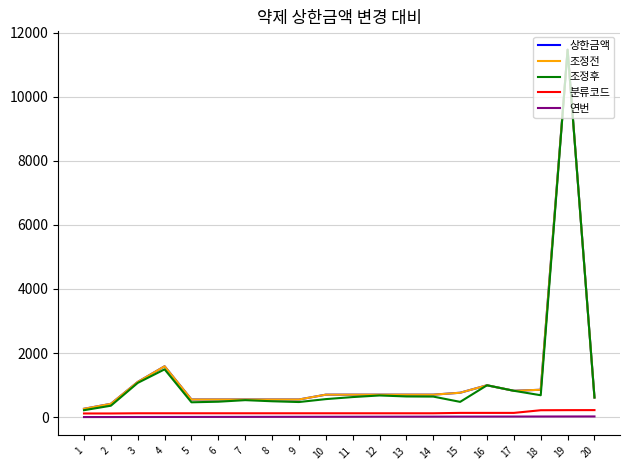

True or false: 분류코드 and 조정전 cross at least once.

False